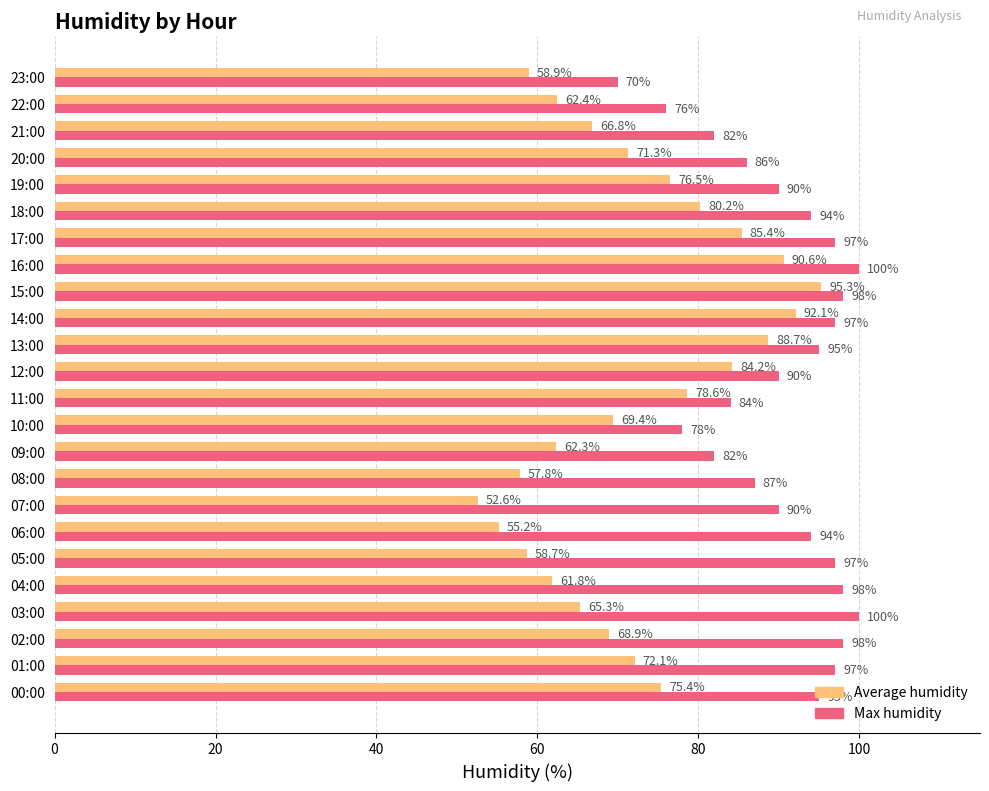

Is the value of Max humidity at 14:00 greater than the value of Average humidity at 18:00?

Yes